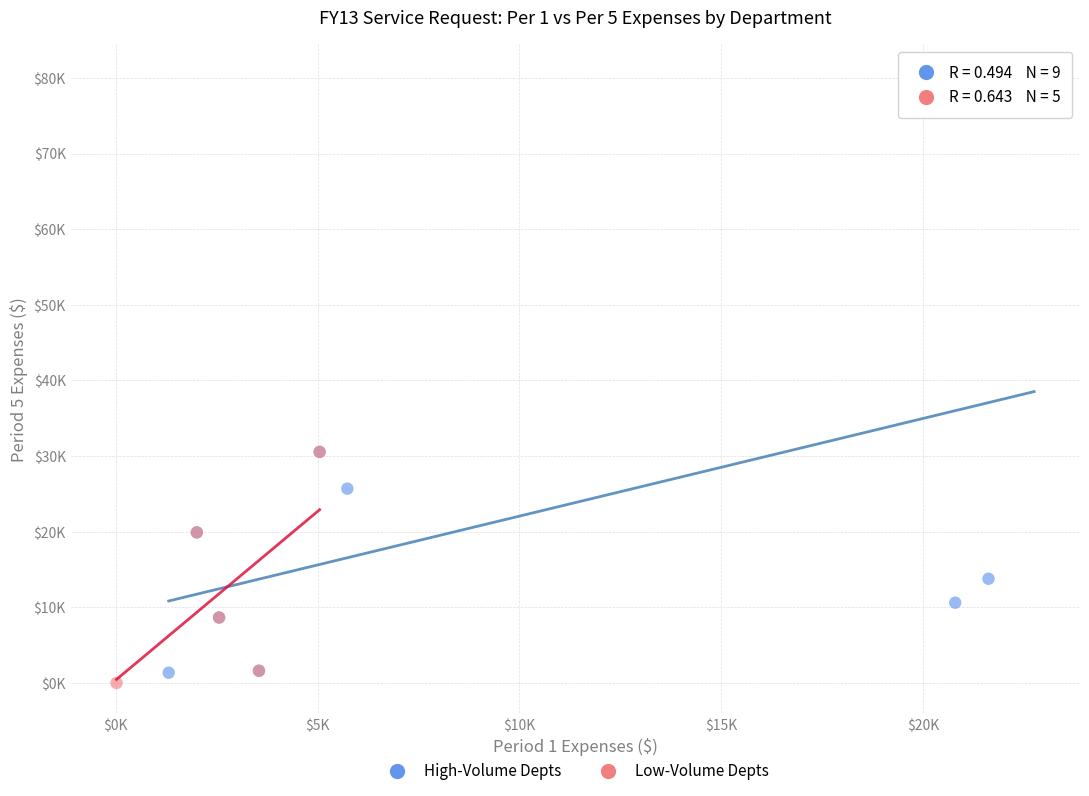

Which series contains the lowest Y value?

Low-Volume Depts